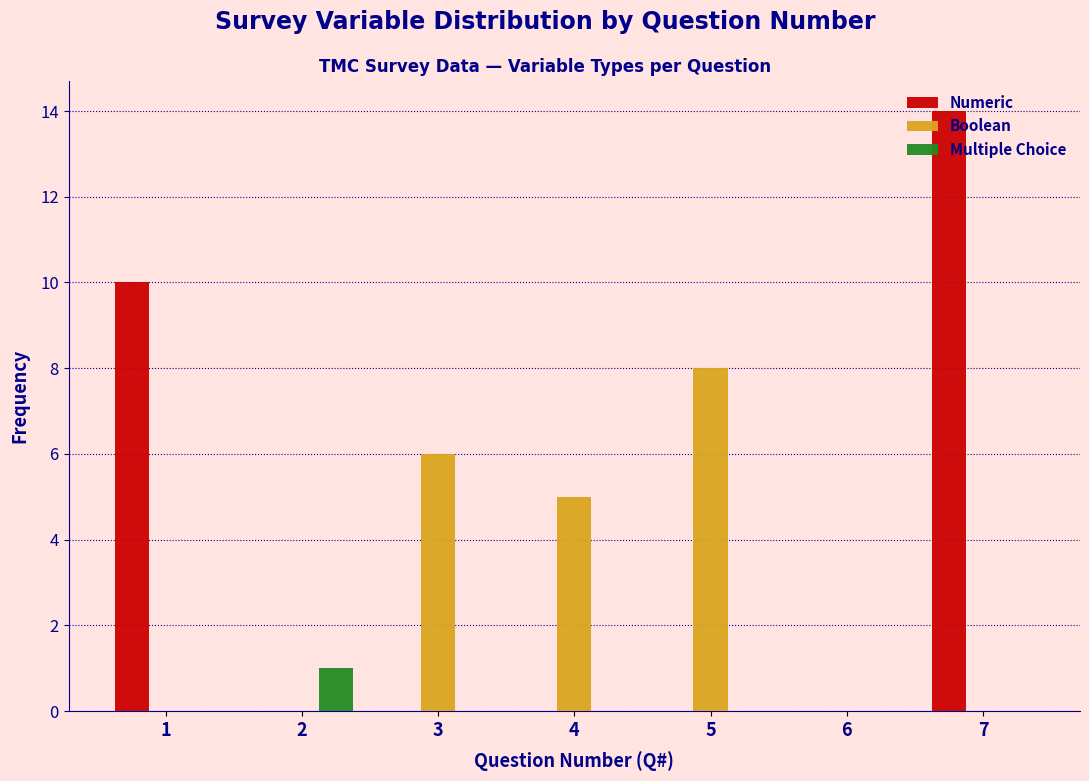

What is the total value across all series at 4?

5